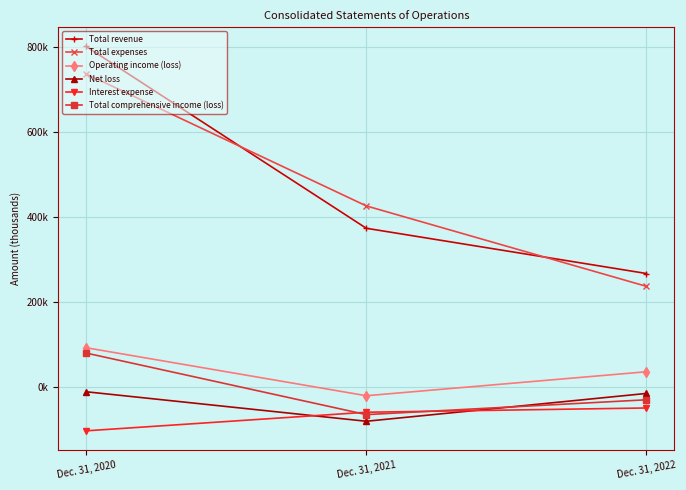

The Total revenue series shows 134188 at Dec. 31, 2022. True or false?

False